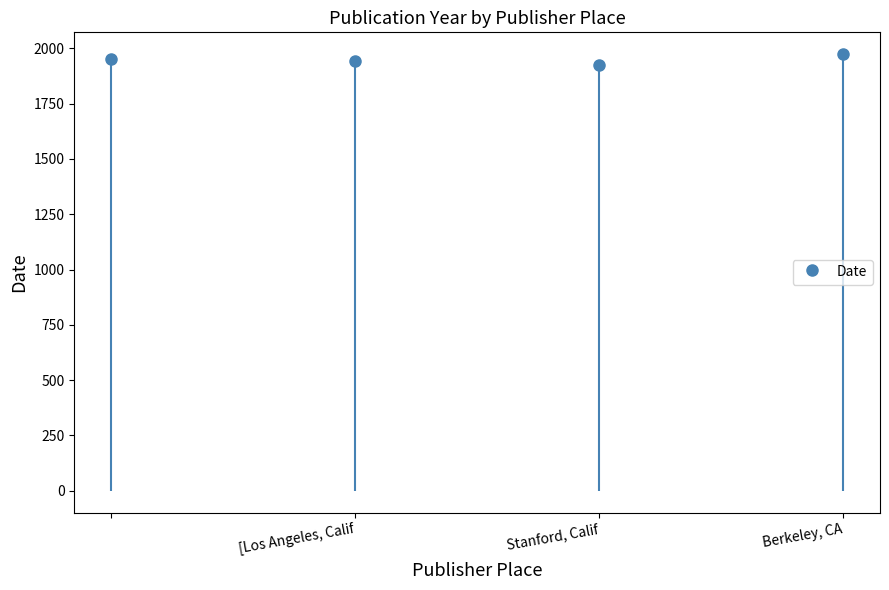

Reading left to right, extract all data points from this chart.

1953	1944	1927	1974